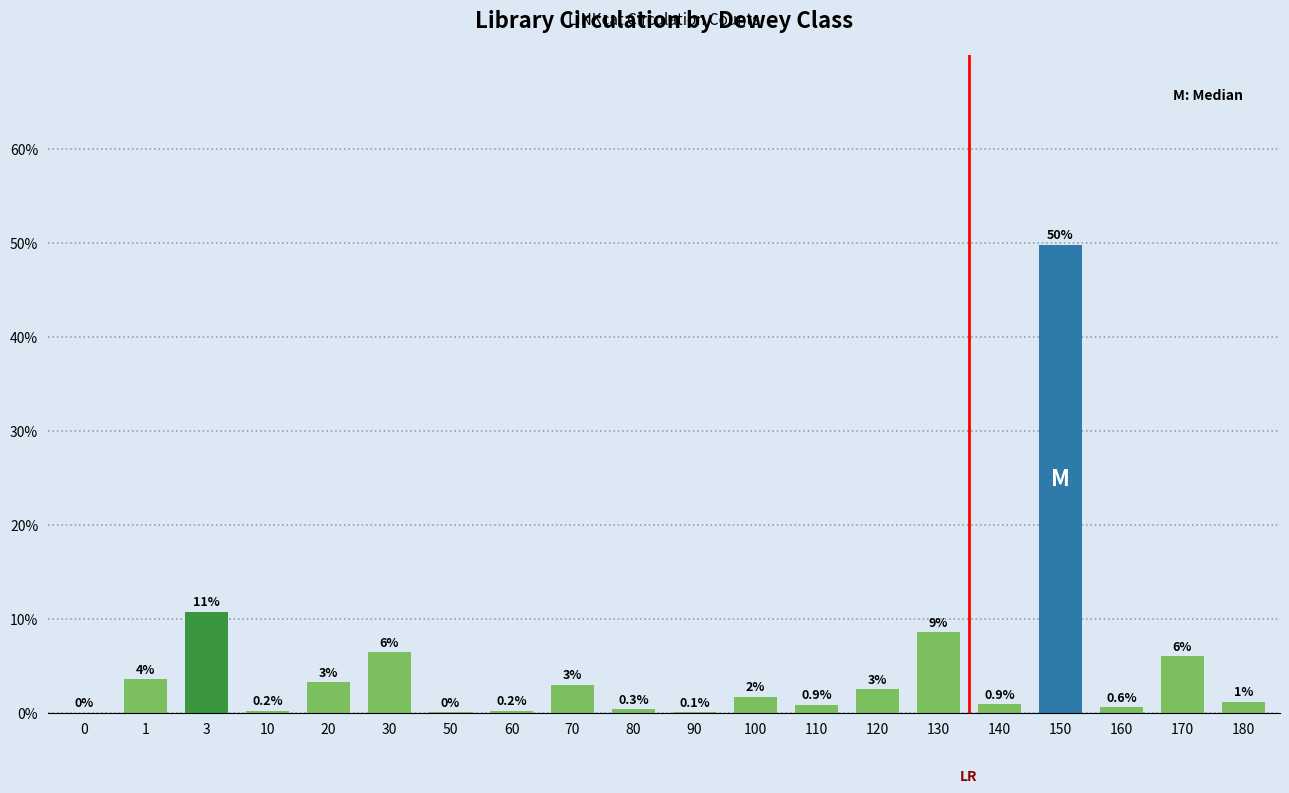

The value at 10 is 0.2. True or false?

True